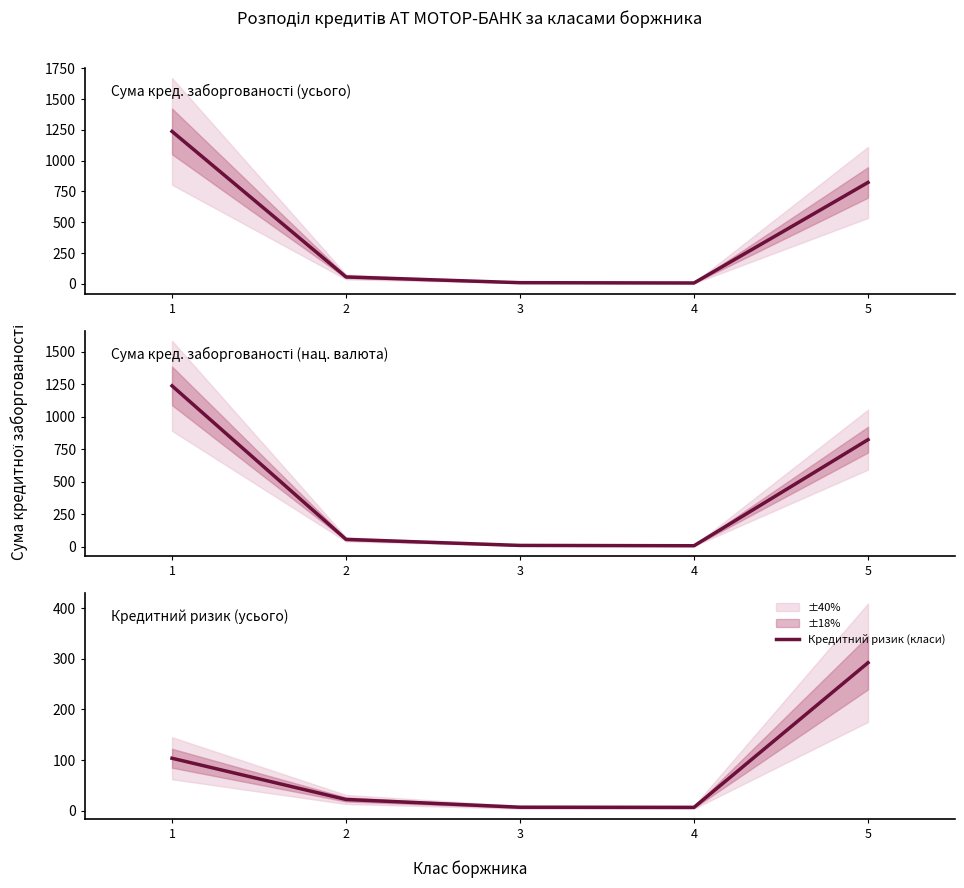

True or false: Нац. валюта (класи) and Усього (класи) intersect in this chart.

False